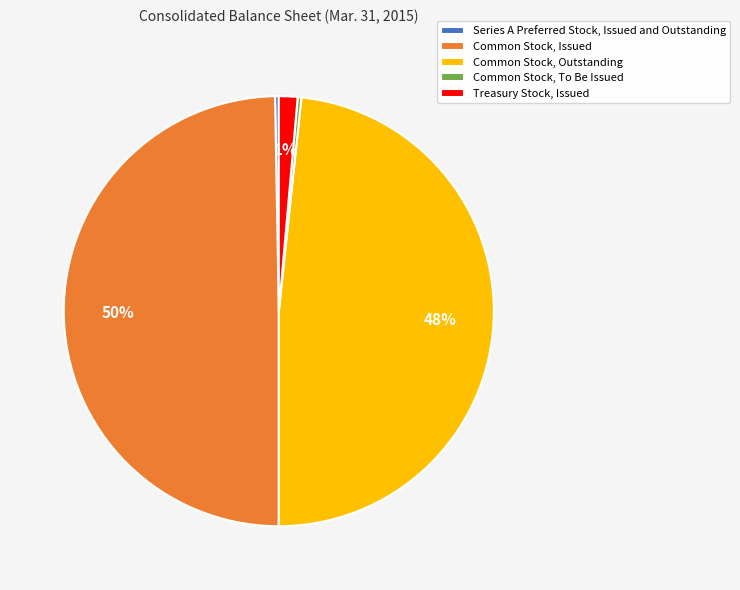

To the nearest percent, what percentage of the pie is Common Stock, Outstanding?

48%